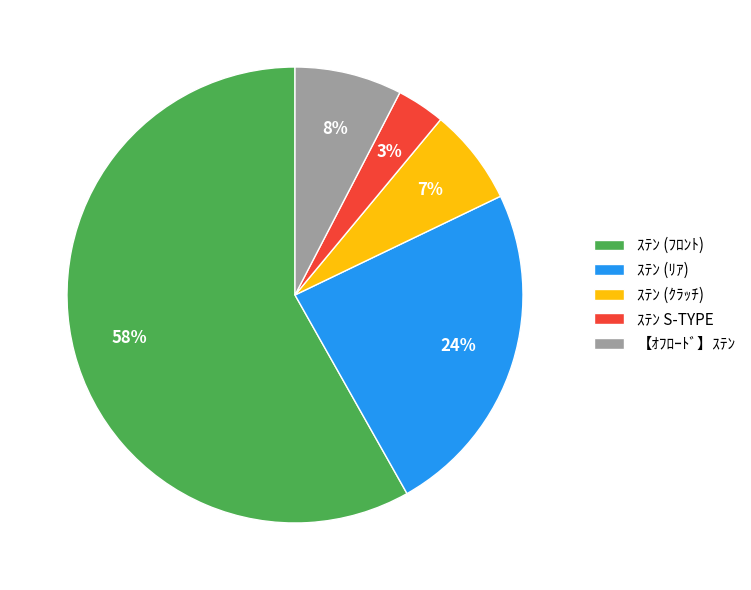

Is it true that ｽﾃﾝ (ﾘｱ) is 24% of the pie?

True